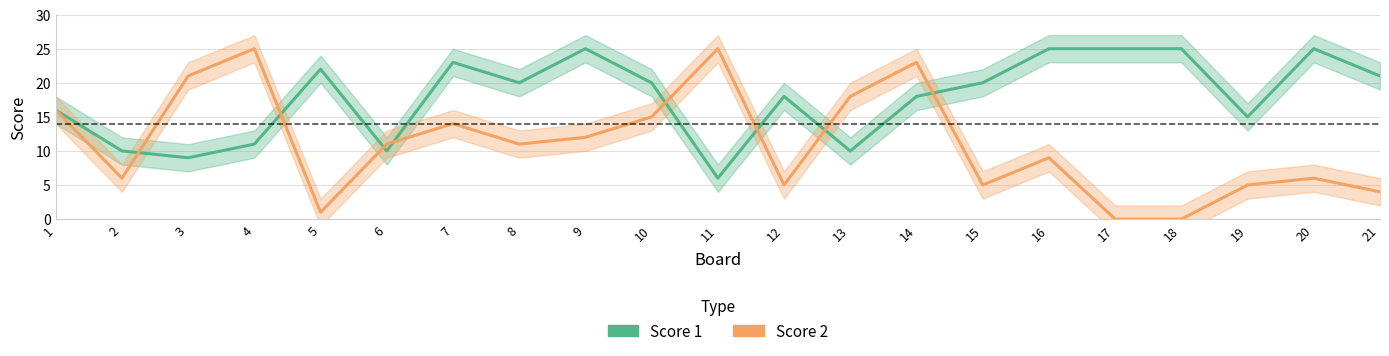

Rank the series by their average value, from lowest to highest.

Score 2, Score 1